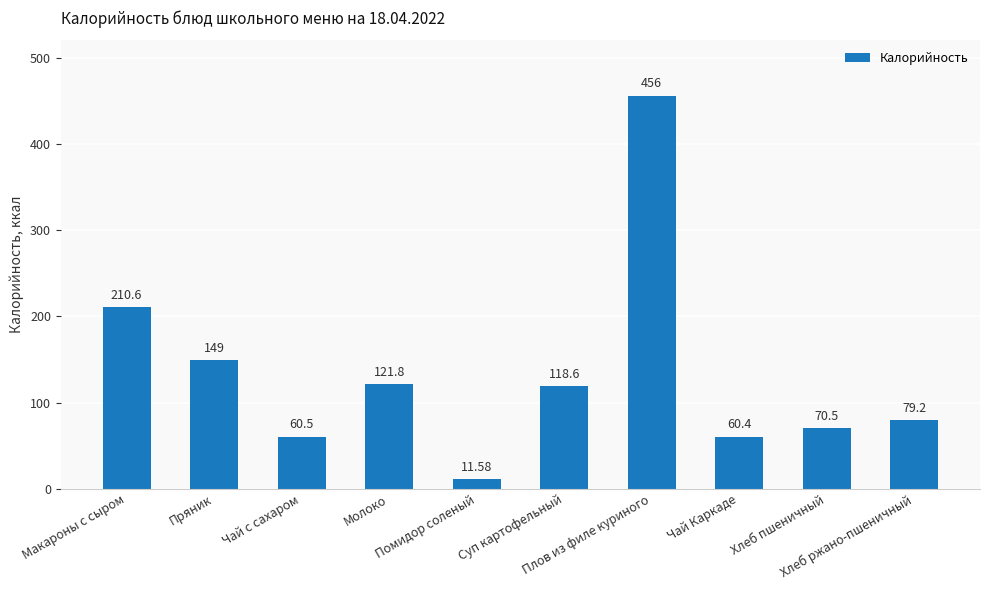

What is the value of the 8th bar from the left?

60.4